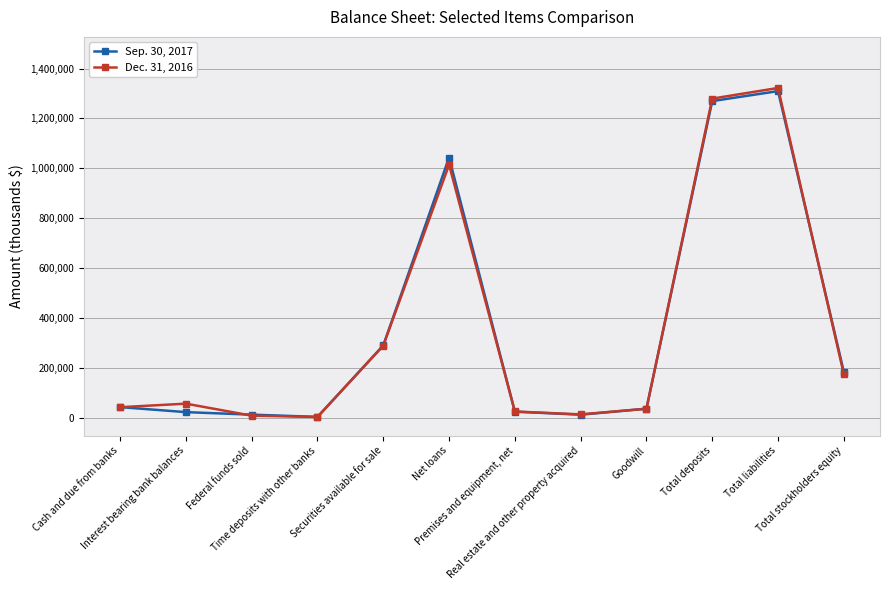

What is the greatest value displayed?

1322009